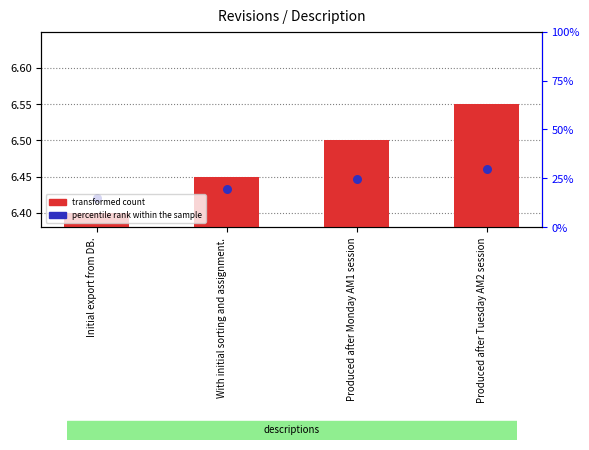

Which series has the widest spread of Y values?

transformed count